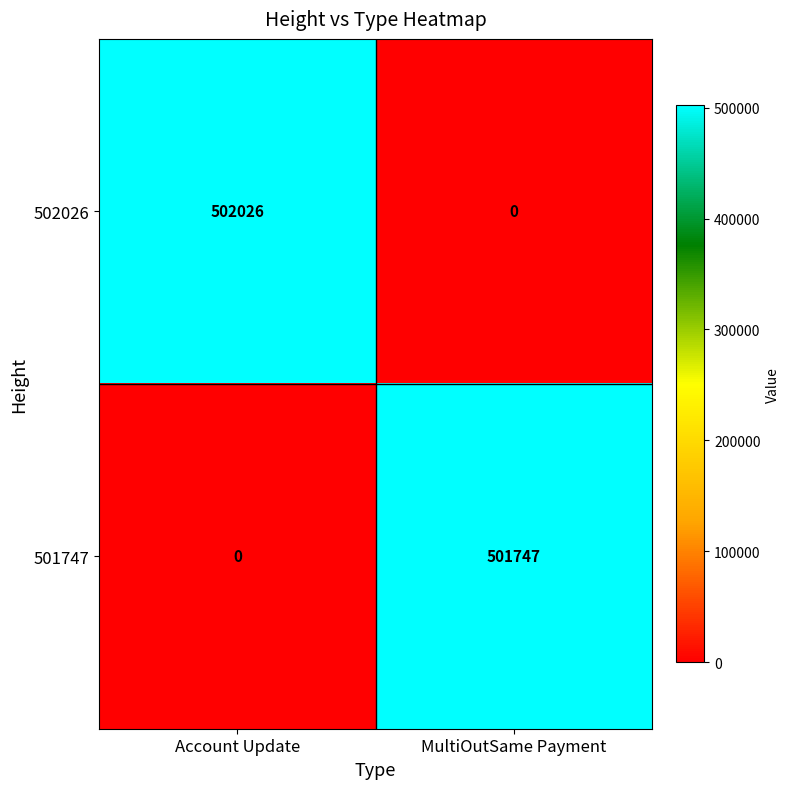

At how many categories does at least one series exceed 359535?

2